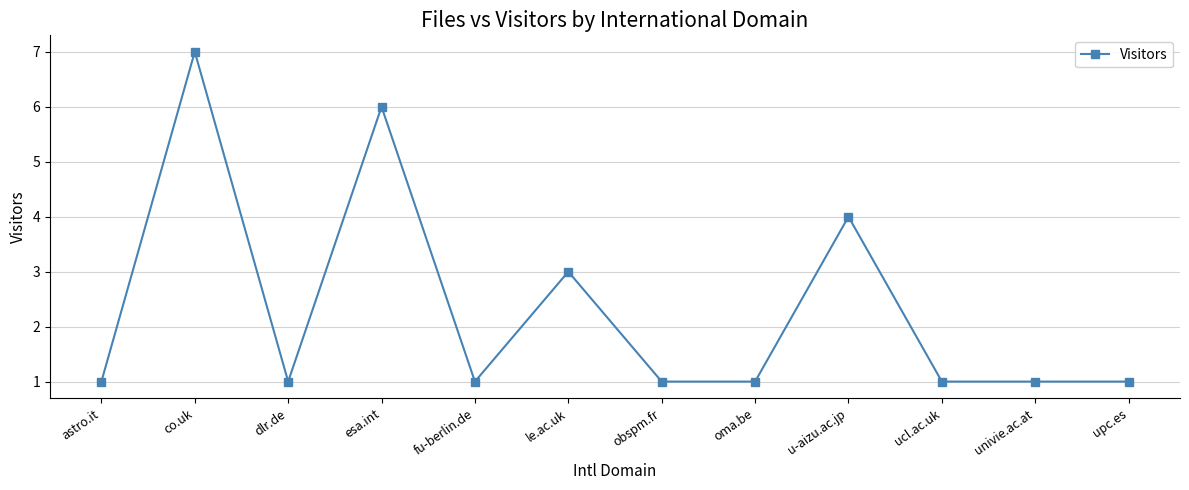

The chart shows a value of 6 at esa.int. True or false?

True